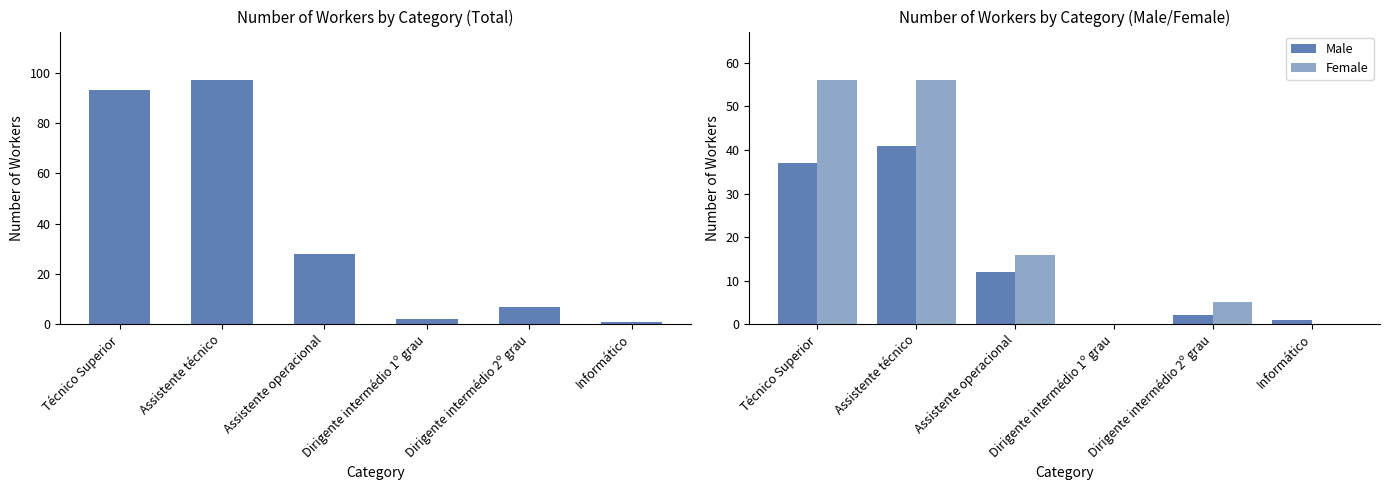

Reading left to right, extract all data points from this chart.

Total: Técnico Superior=93	Assistente técnico=97	Assistente operacional=28	Dirigente intermédio 1º grau=2	Dirigente intermédio 2º grau=7	Informático=1
Male: Técnico Superior=37	Assistente técnico=41	Assistente operacional=12	Dirigente intermédio 1º grau=0	Dirigente intermédio 2º grau=2	Informático=1
Female: Técnico Superior=56	Assistente técnico=56	Assistente operacional=16	Dirigente intermédio 1º grau=0	Dirigente intermédio 2º grau=5	Informático=0